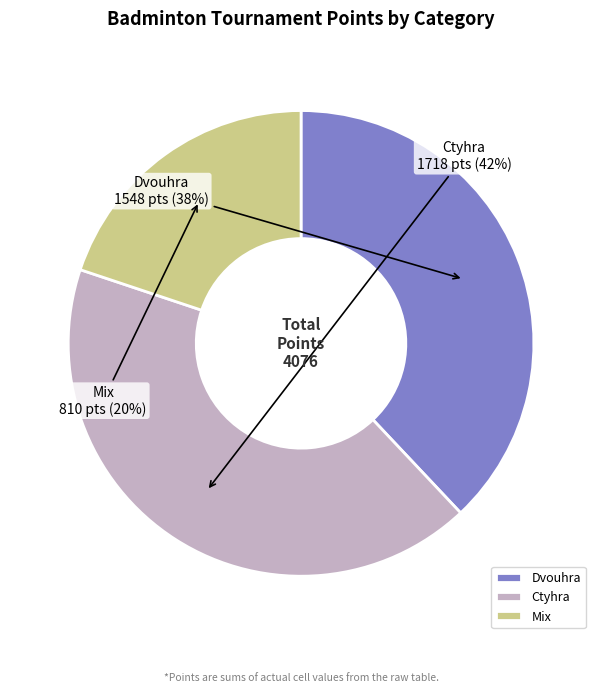

To the nearest percent, what portion does Dvouhra represent?

38%